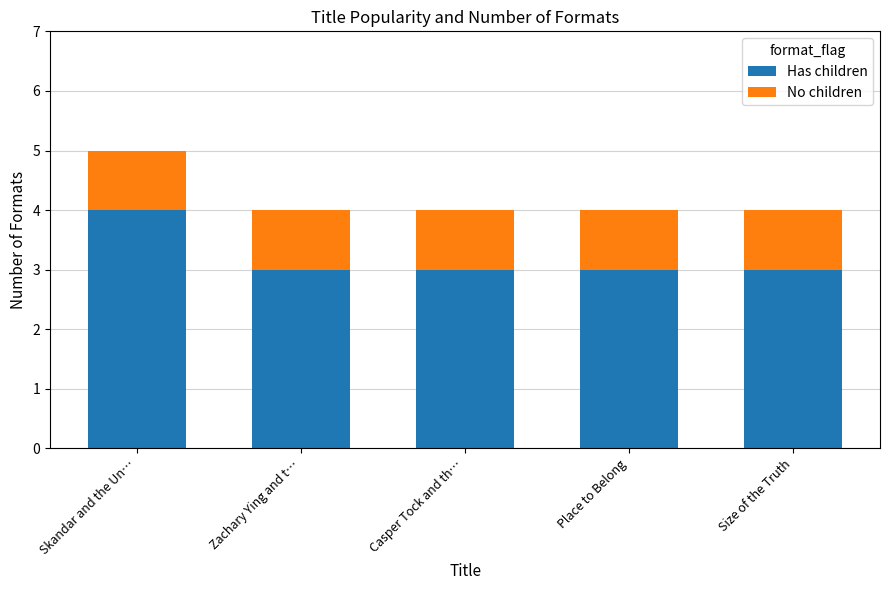

True or false: Has children has a value of 2 at Skandar and the Un….

False